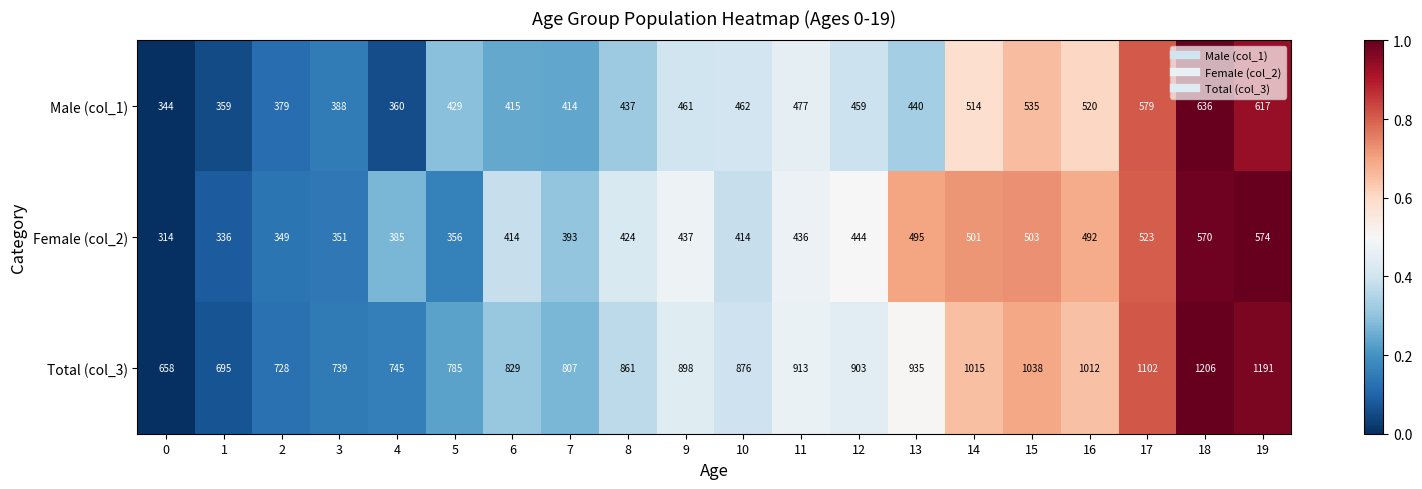

At which label does Female (col_2) reach its peak?

19